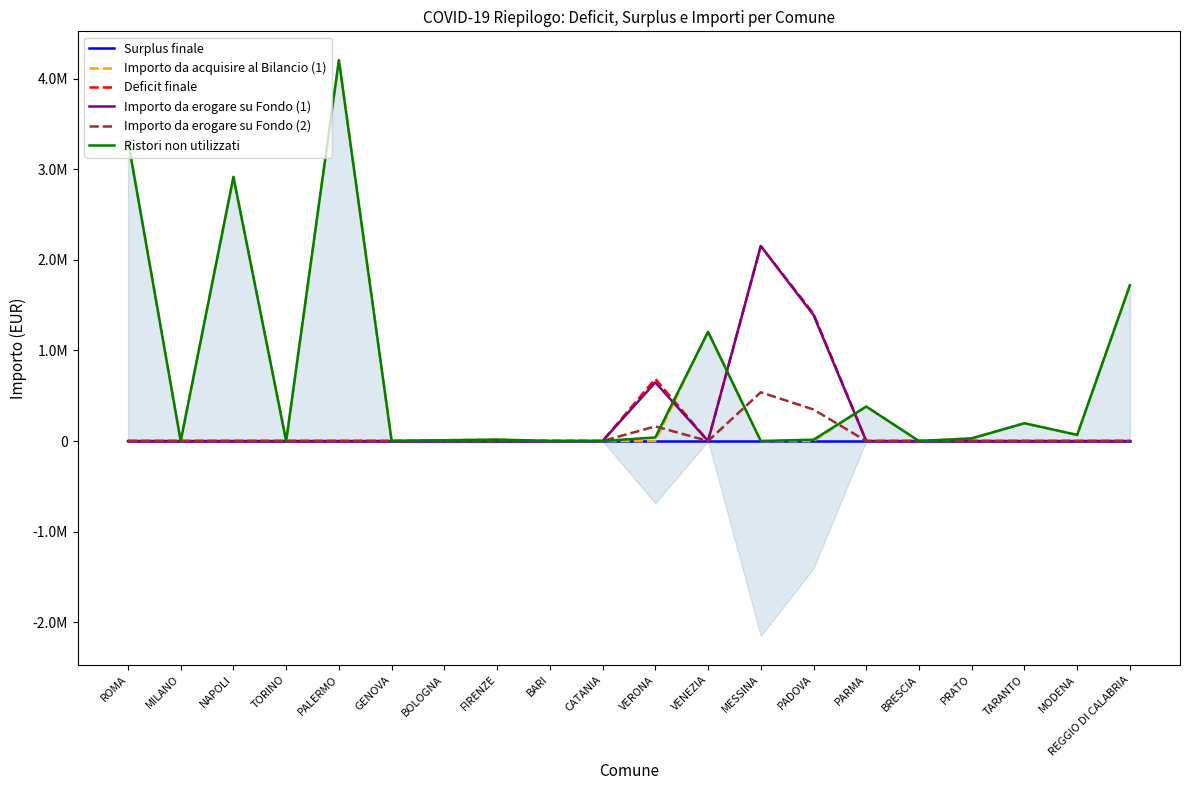

True or false: Importo da erogare su Fondo (2) has a value of 259371 at VERONA.

False